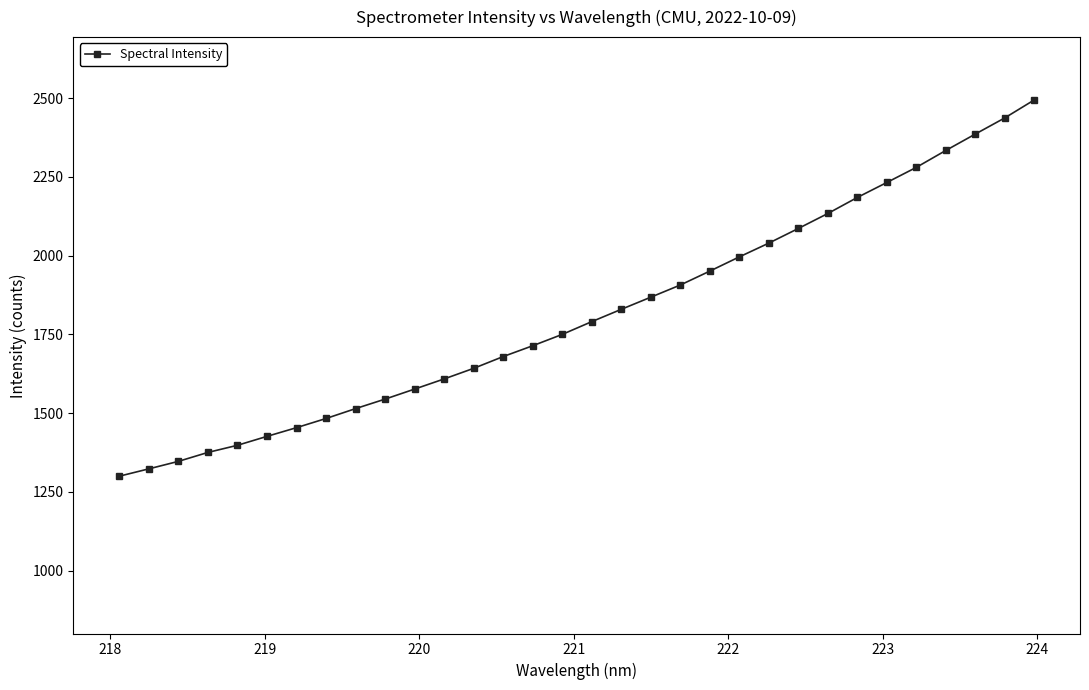

What is the value of the 20th point from the left?

1906.9